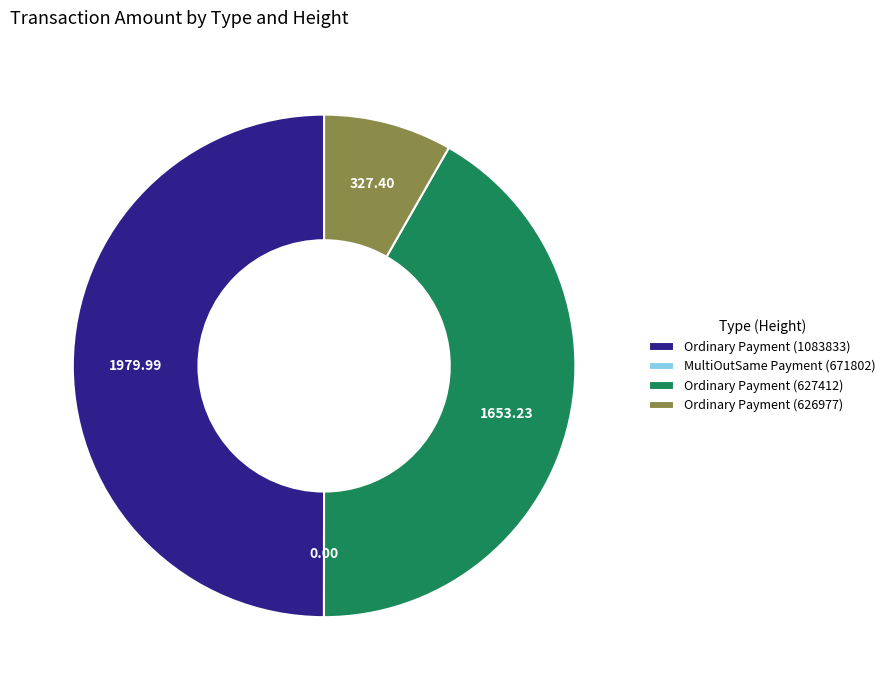

Between Ordinary Payment (627412) and Ordinary Payment (626977), which is larger?

Ordinary Payment (627412)